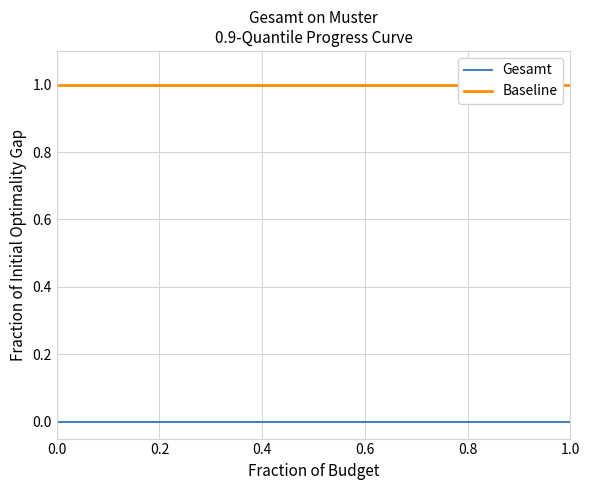

Count the number of data series in this chart.

2